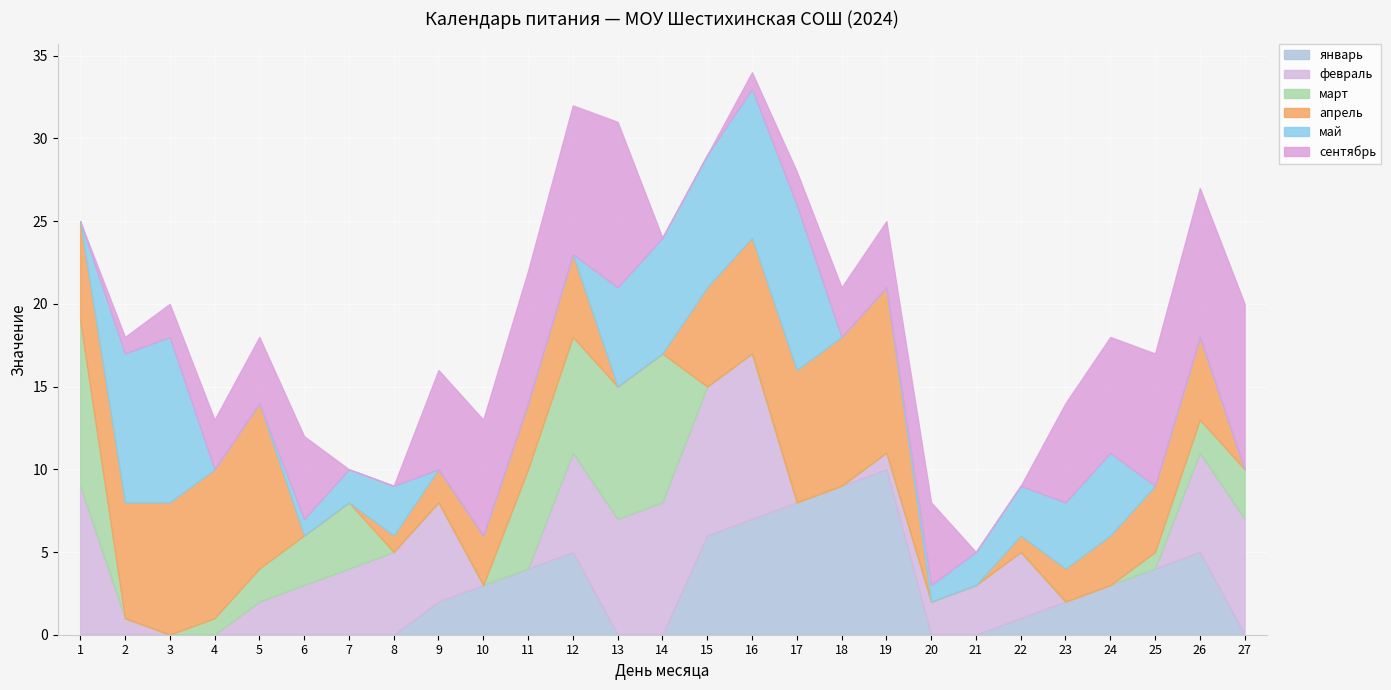

How many interior local peaks does the сентябрь series have?

3